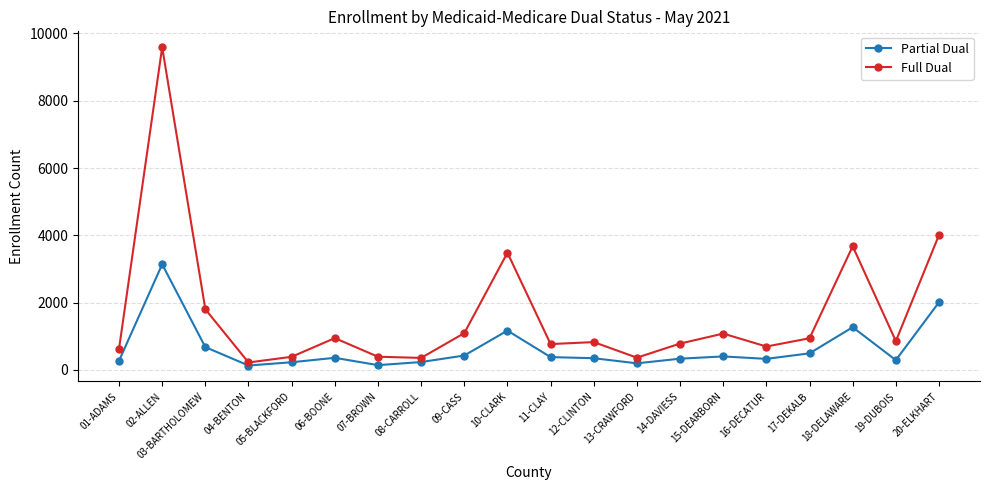

Count the number of data series in this chart.

2